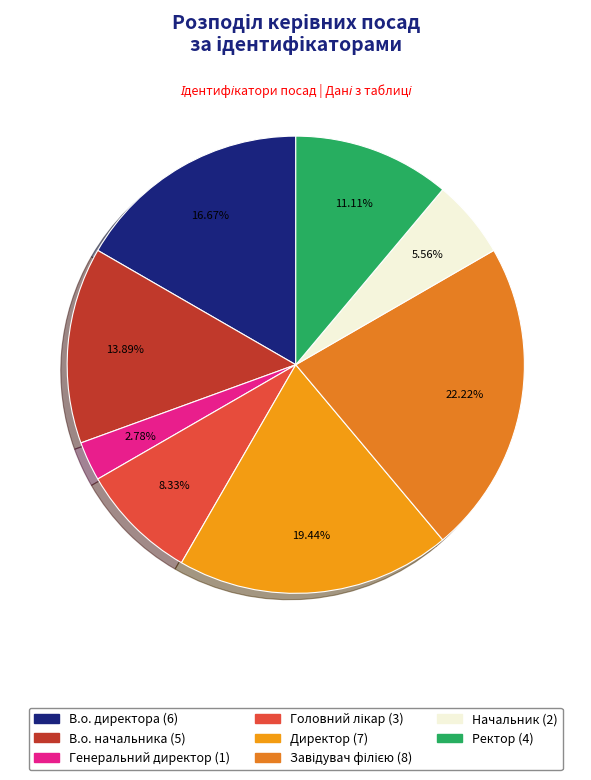

To the nearest percent, what is the difference between the Завідувач філією and Ректор slice percentages?

11%